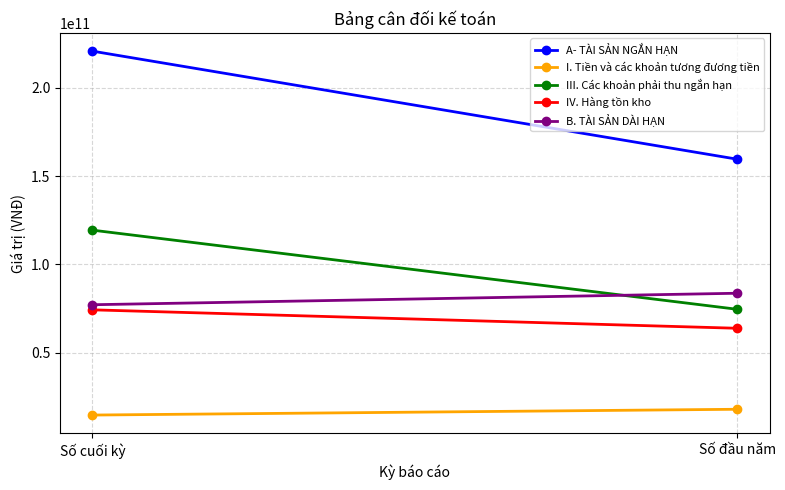

What is the average value of the III. Các khoản phải thu ngắn hạn series?

96965826161.0